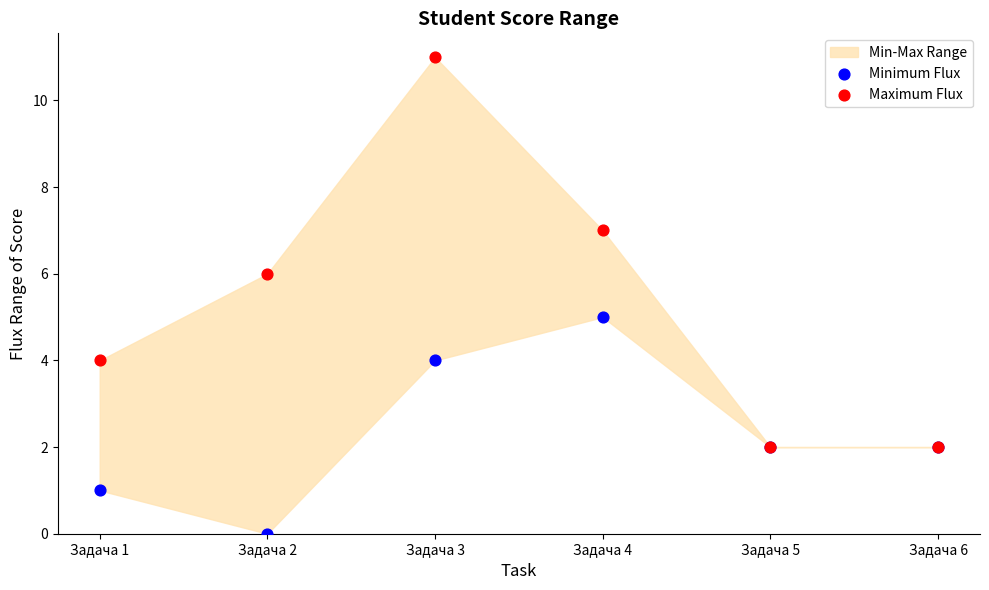

Which series has the widest spread of Y values?

Maximum Flux